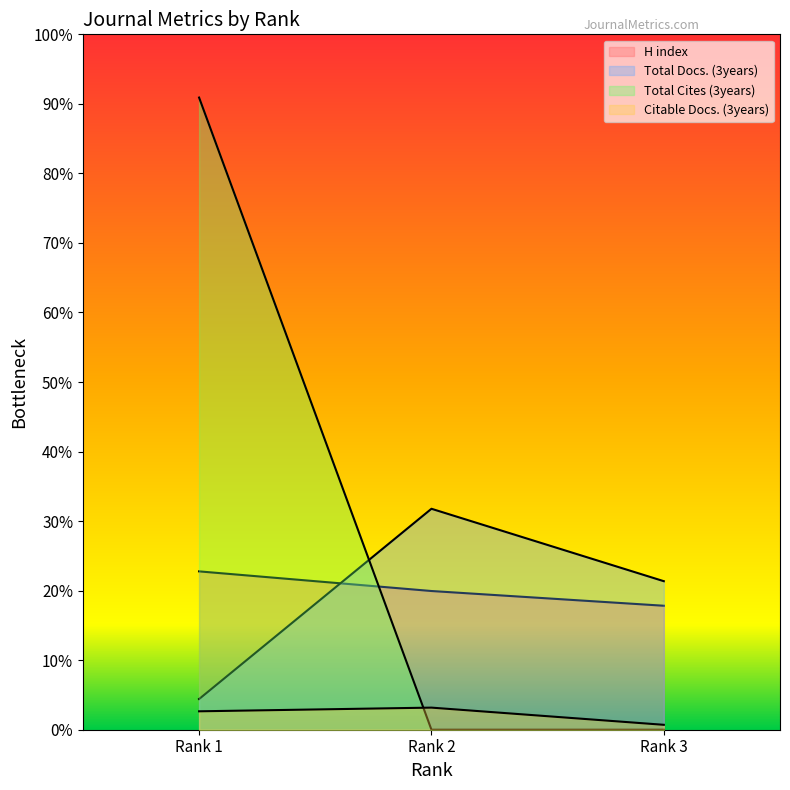

Does the chart display data point markers on the line(s)?

No